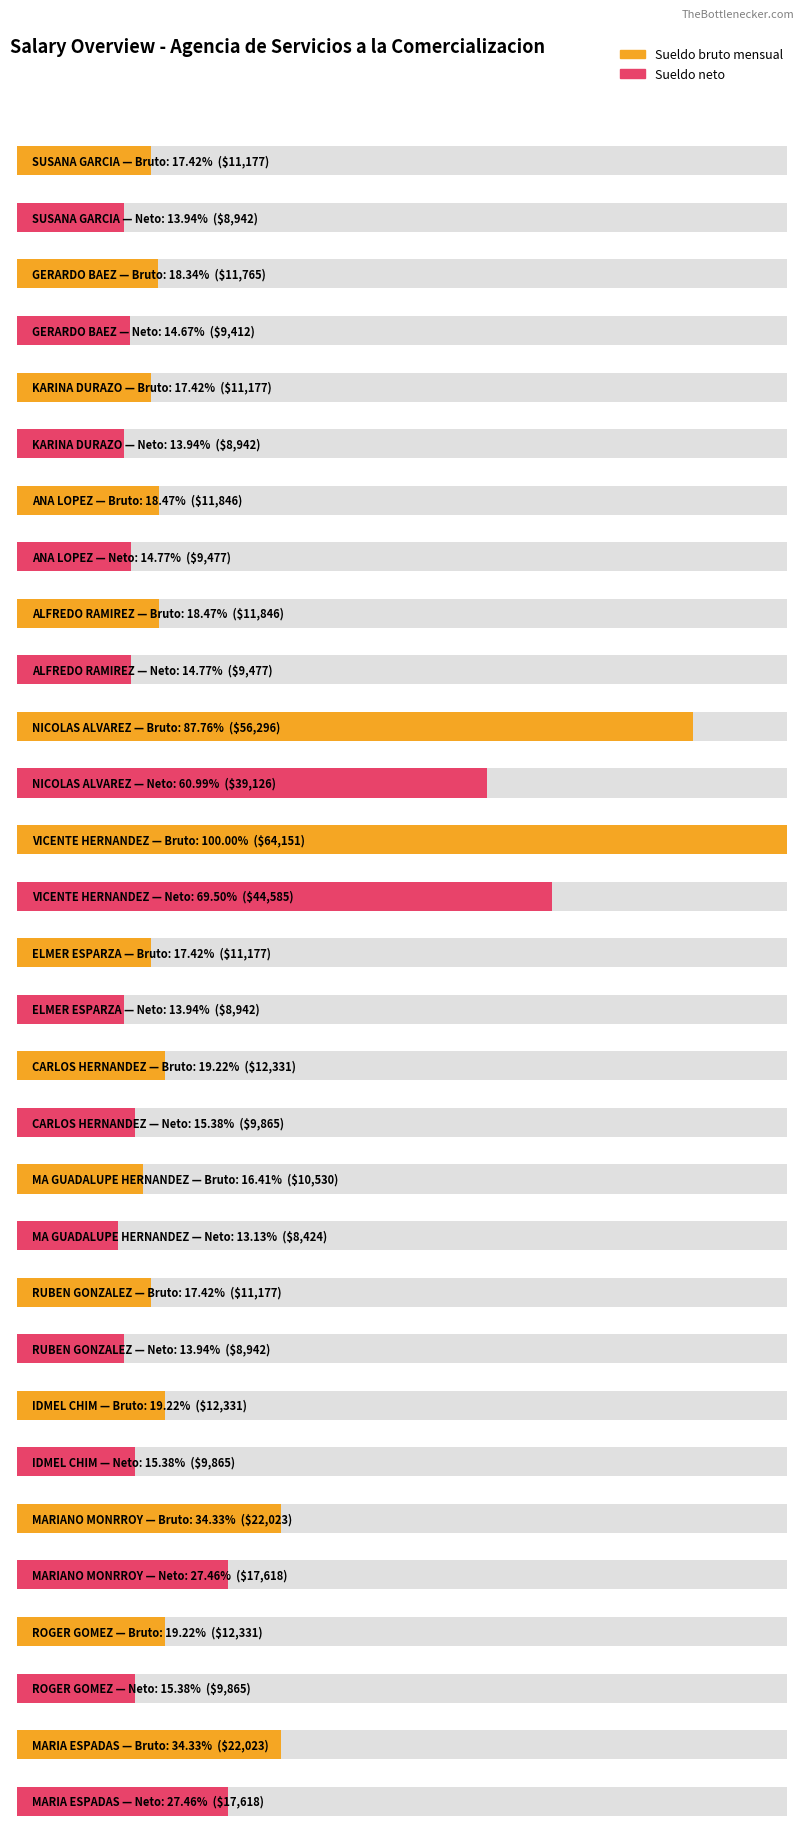

What is the approximate value of Sueldo neto at GERARDO BAEZ?

9412.0